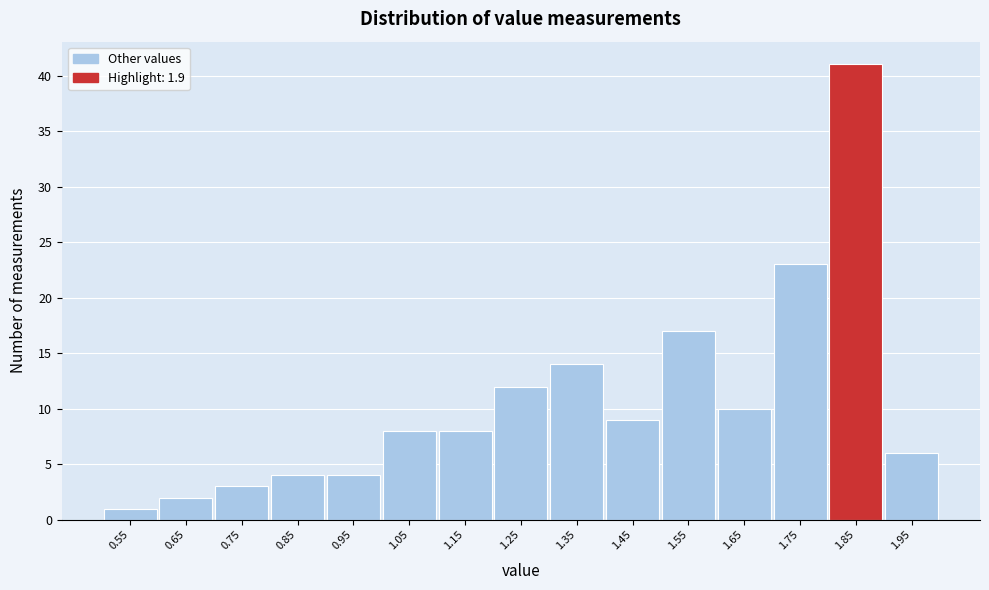

Reading left to right, transcribe all the data shown in this chart.

1	2	3	4	4	8	8	12	14	9	17	10	23	41	6